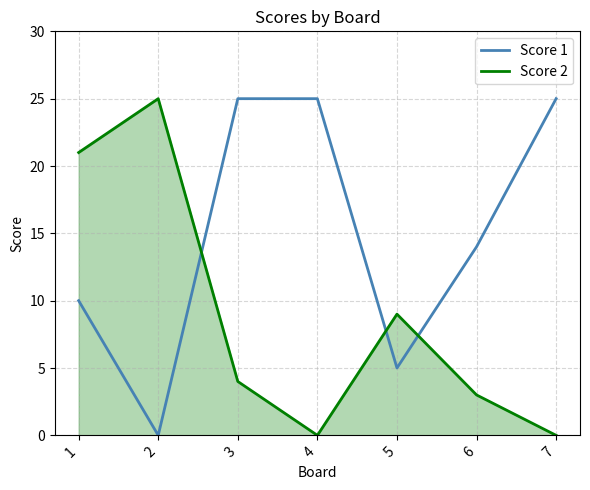

What is the difference between the highest and lowest values at 3?

21